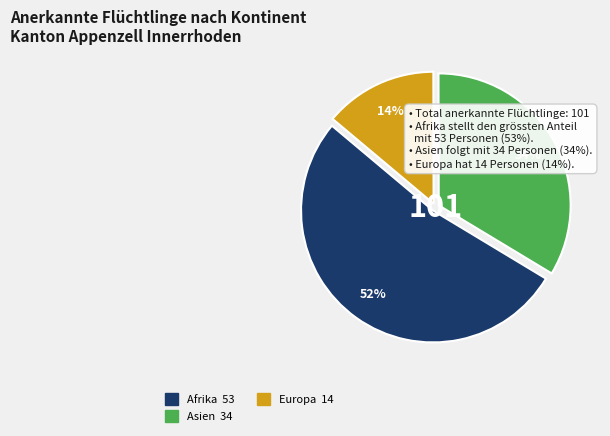

To the nearest percent, what is the average slice percentage?

33%